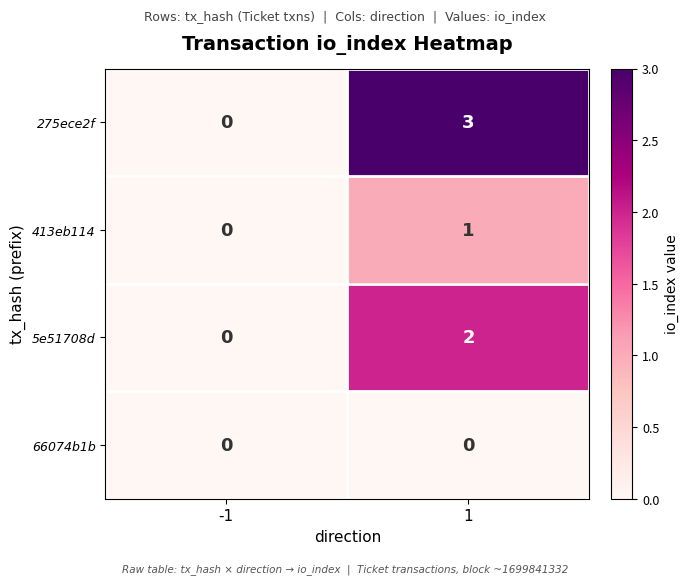

The 275ece2f series shows 1 at -1. True or false?

False